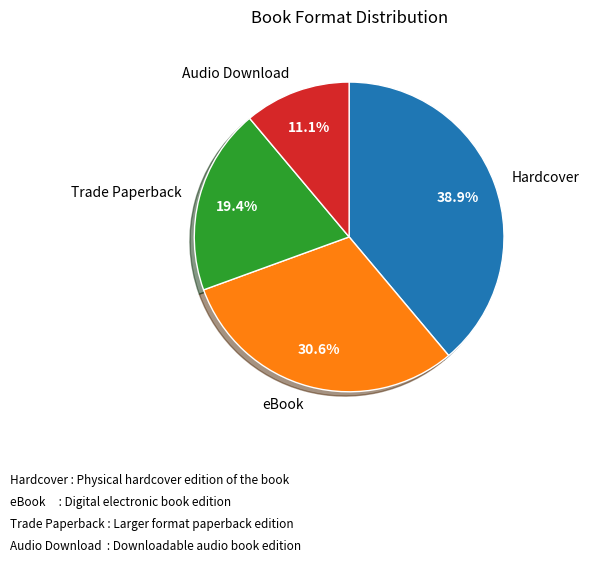

To the nearest percent, what is the average slice percentage?

25%